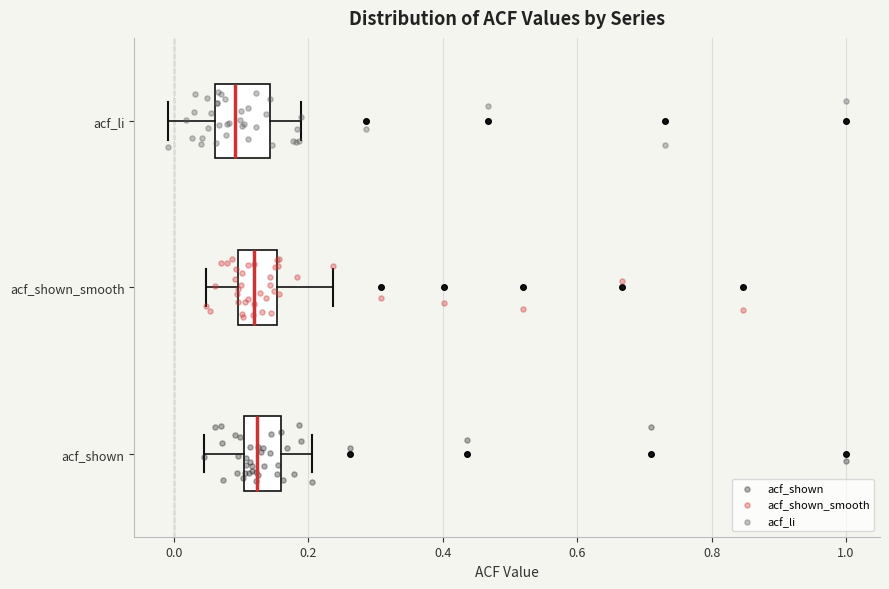

Reading bottom to top, transcribe this box plot: for each box, give where its median line is, the range the box spans, and where its two whiskers end, as read against the x-axis. The values are not printed on the chart, so give them approximately, as read against the axis.

acf_shown: median 0.12, box 0.10 to 0.16, whiskers 0.04 to 0.20
acf_shown_smooth: median 0.12, box 0.10 to 0.16, whiskers 0.04 to 0.24
acf_li: median 0.10, box 0.06 to 0.14, whiskers 0.00 to 0.18